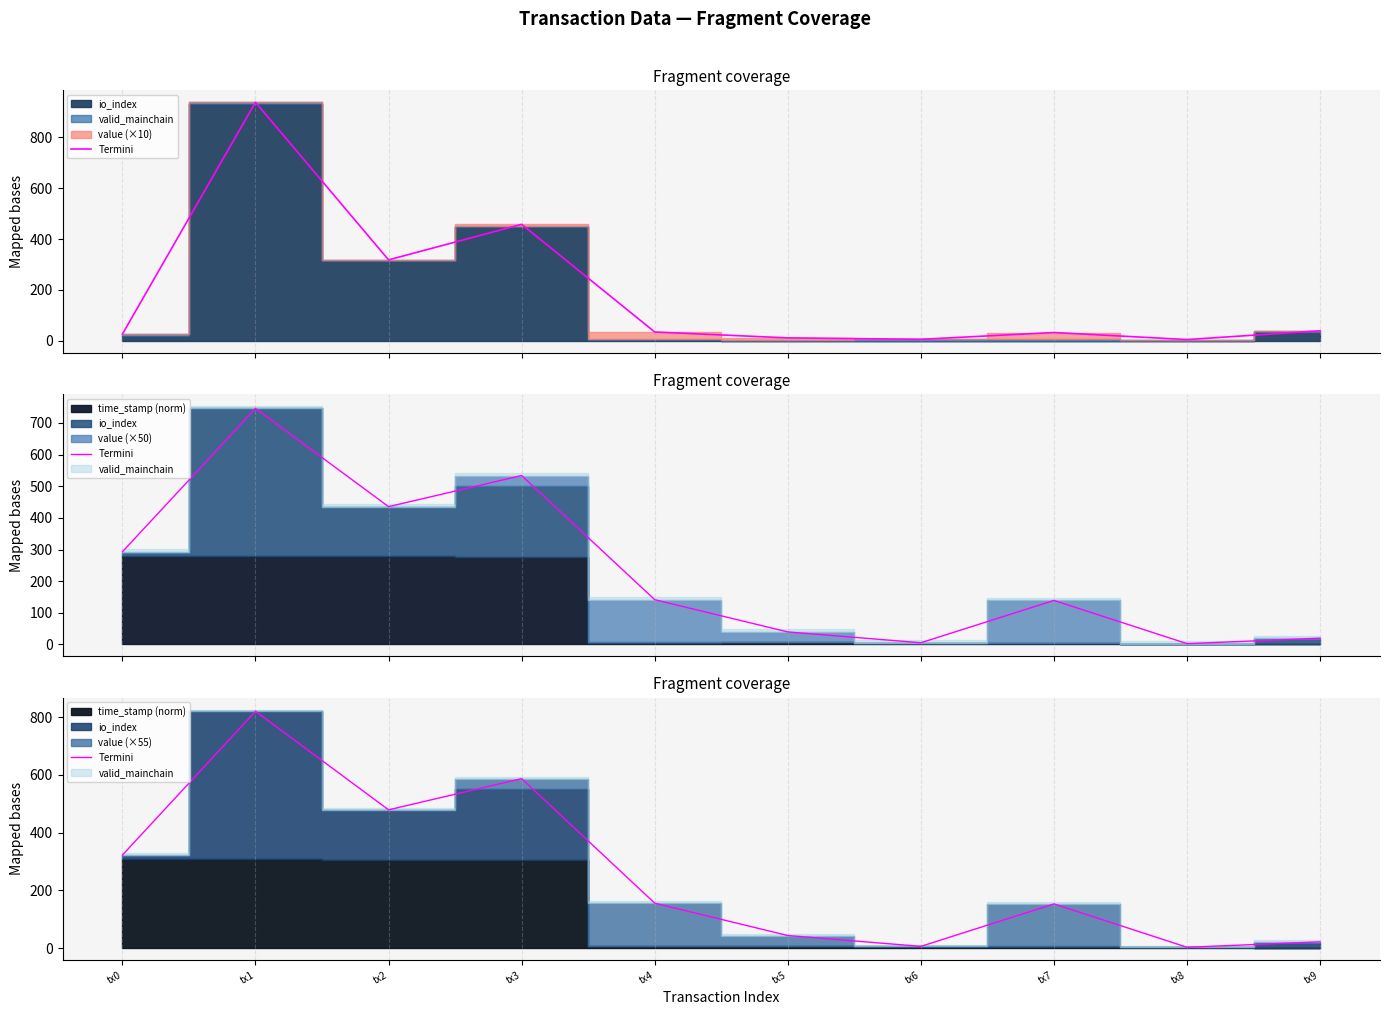

What is the value of the 9th point from the left?

3.0